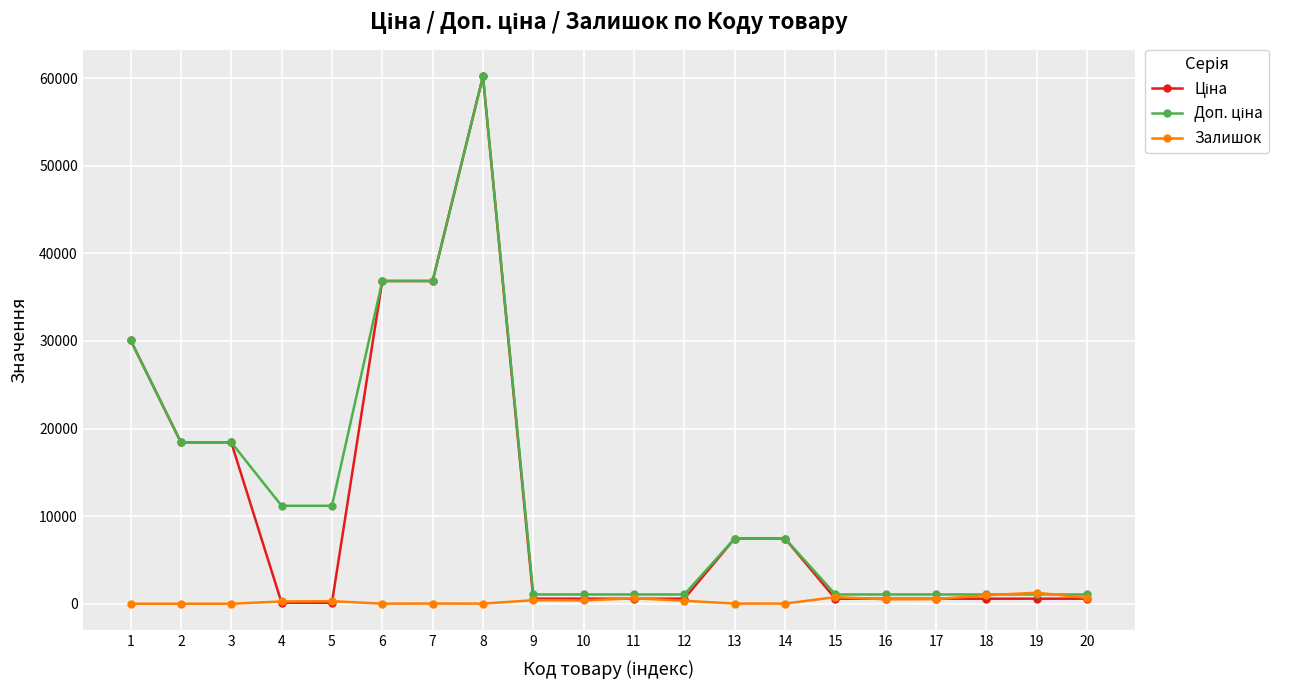

What is the difference between the maximum and minimum values in the Залишок series?

1258.0